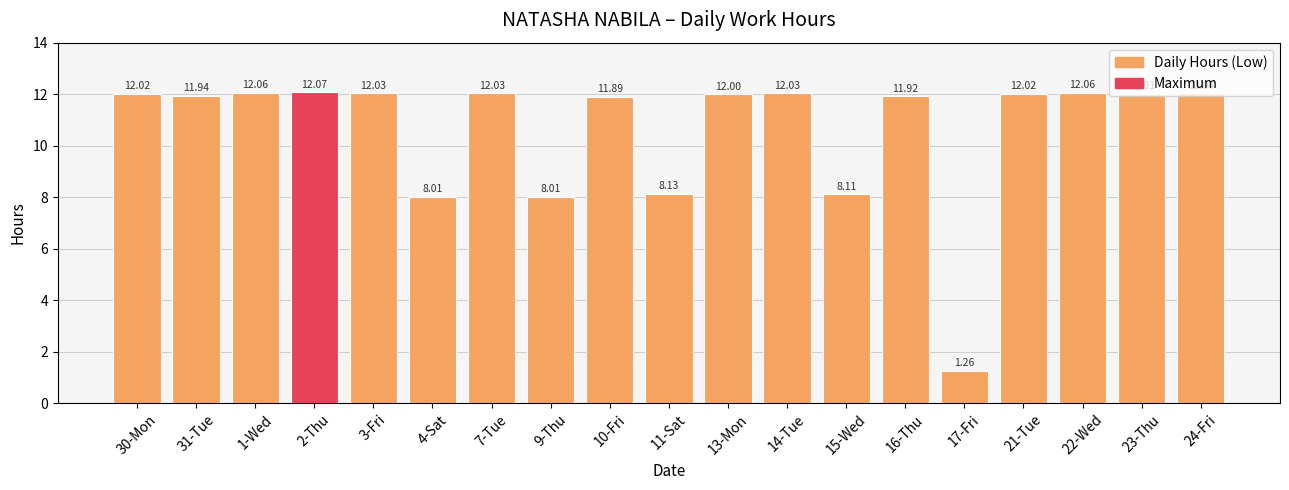

What is the ratio of the value at 3-Fri to the value at 14-Tue?

1.0